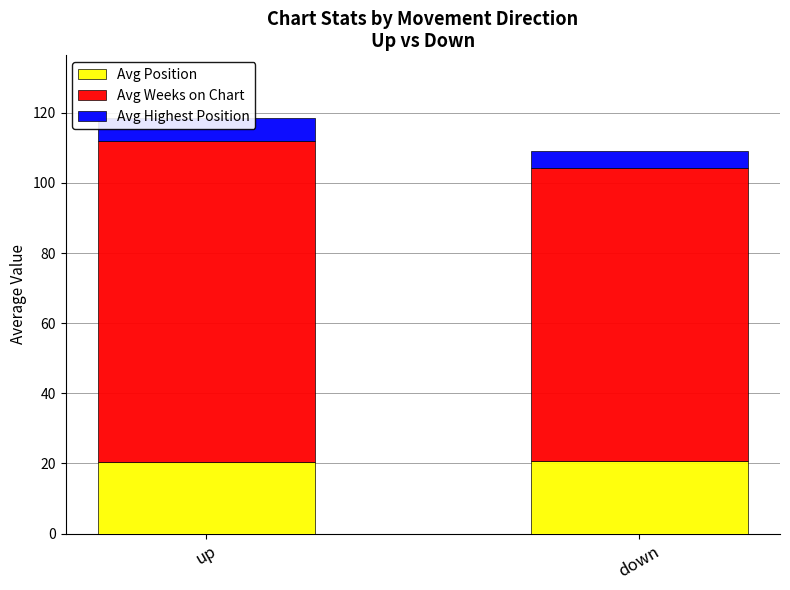

What is the maximum value shown in the chart?

91.6